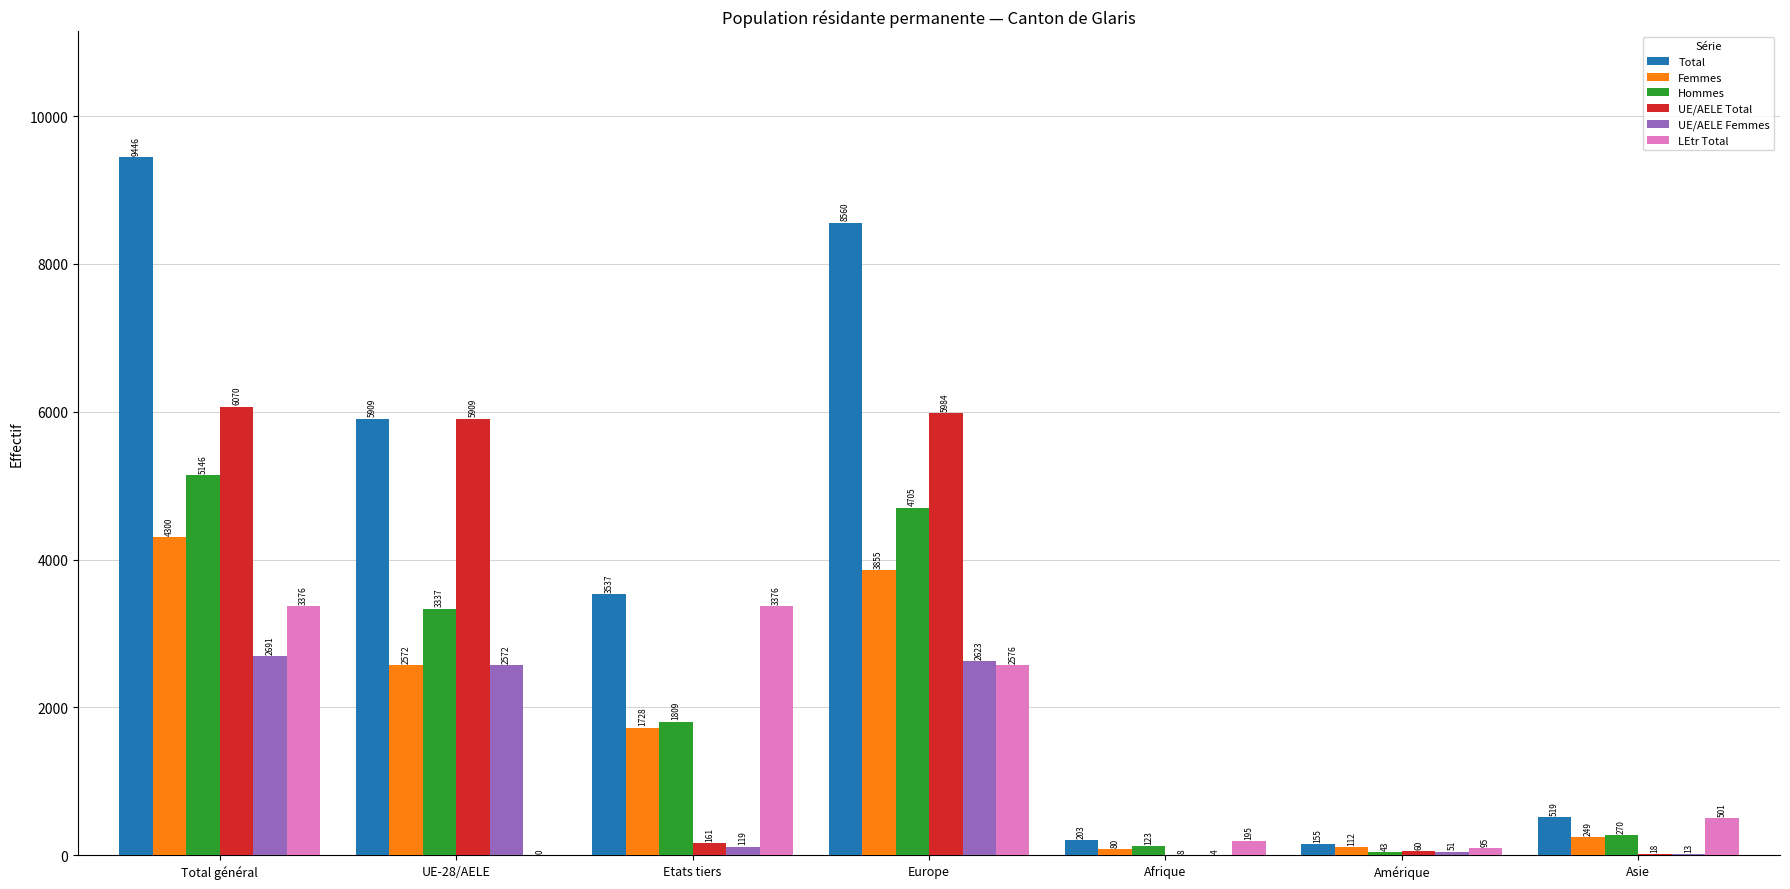

Count the number of categories in the chart.

7